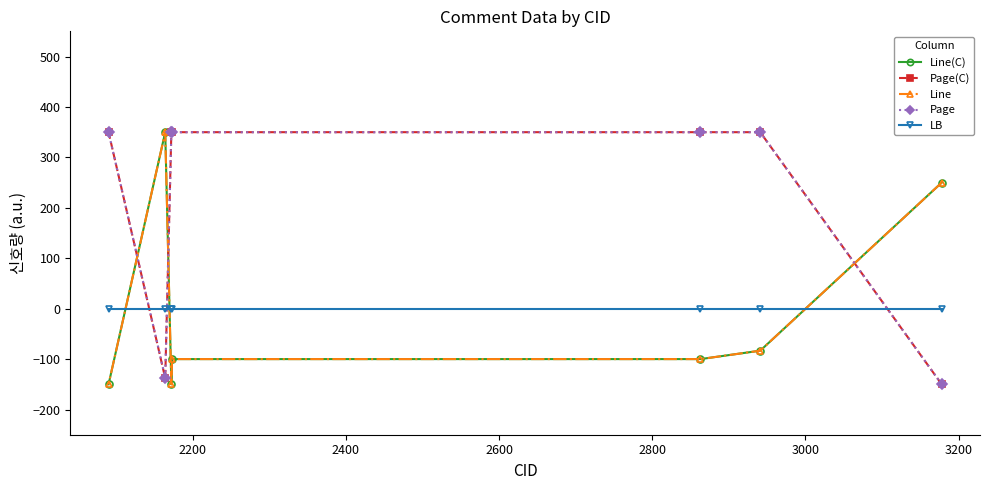

How many lines are shown in the chart?

5